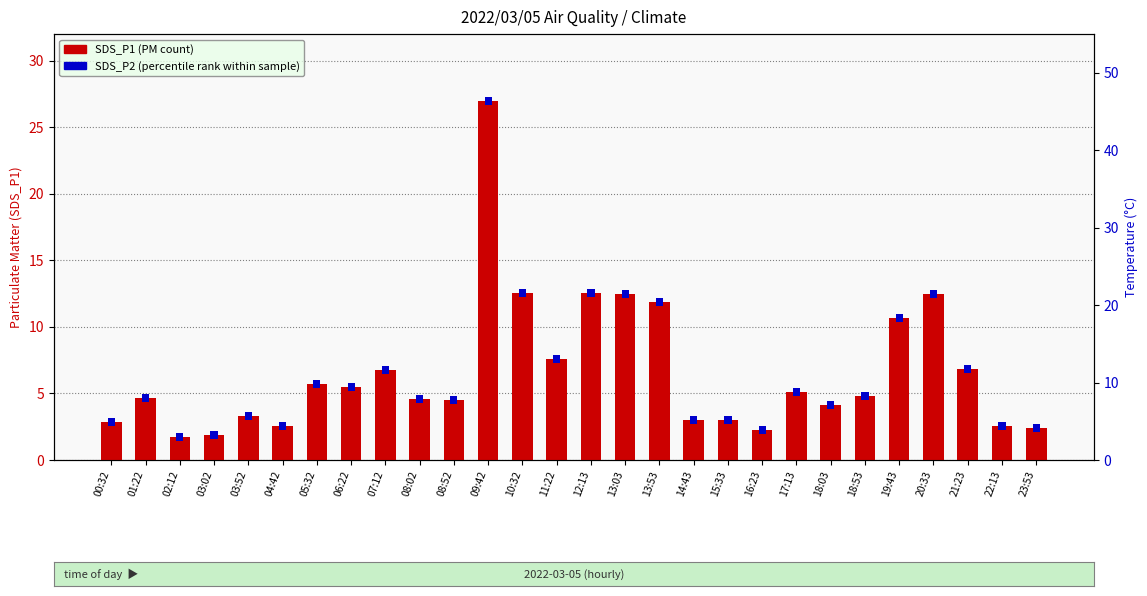

What is the difference between the values at 19:43 and 04:42?

8.2